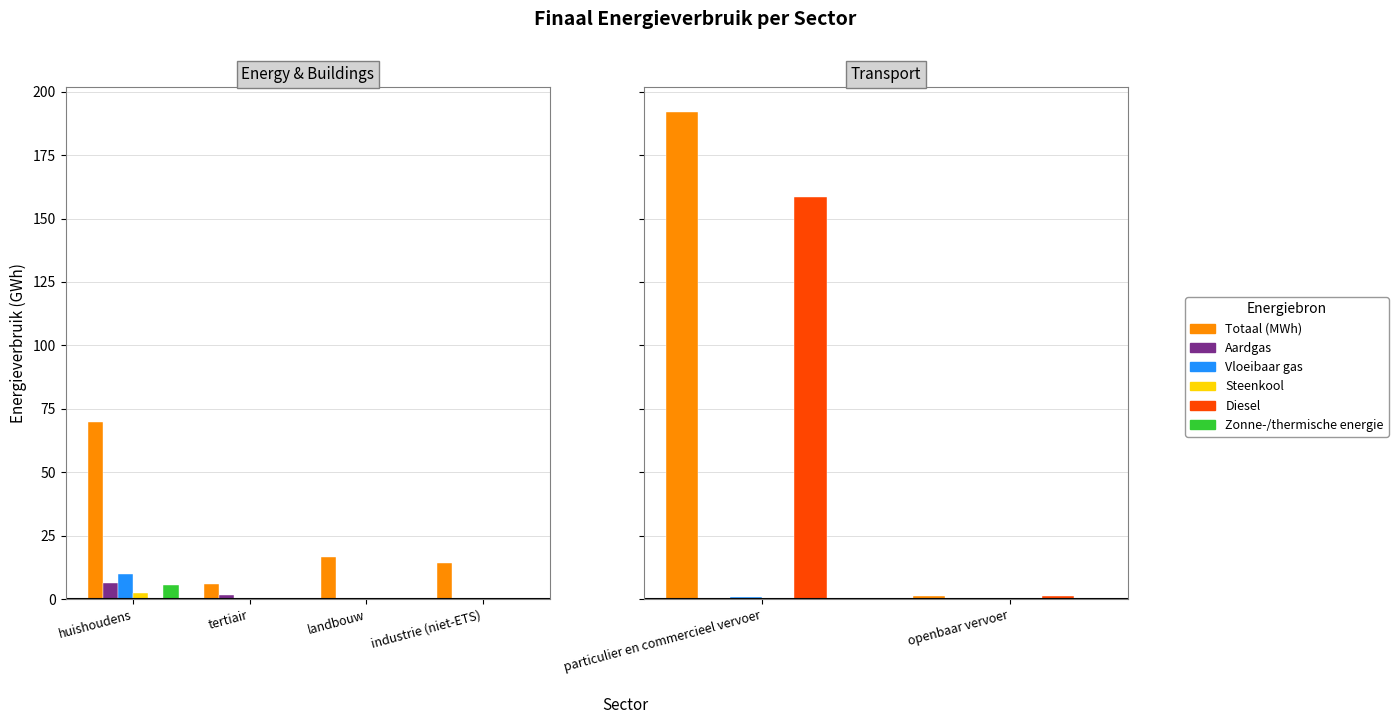

Count the Aardgas values in the range 0 to 1.

2